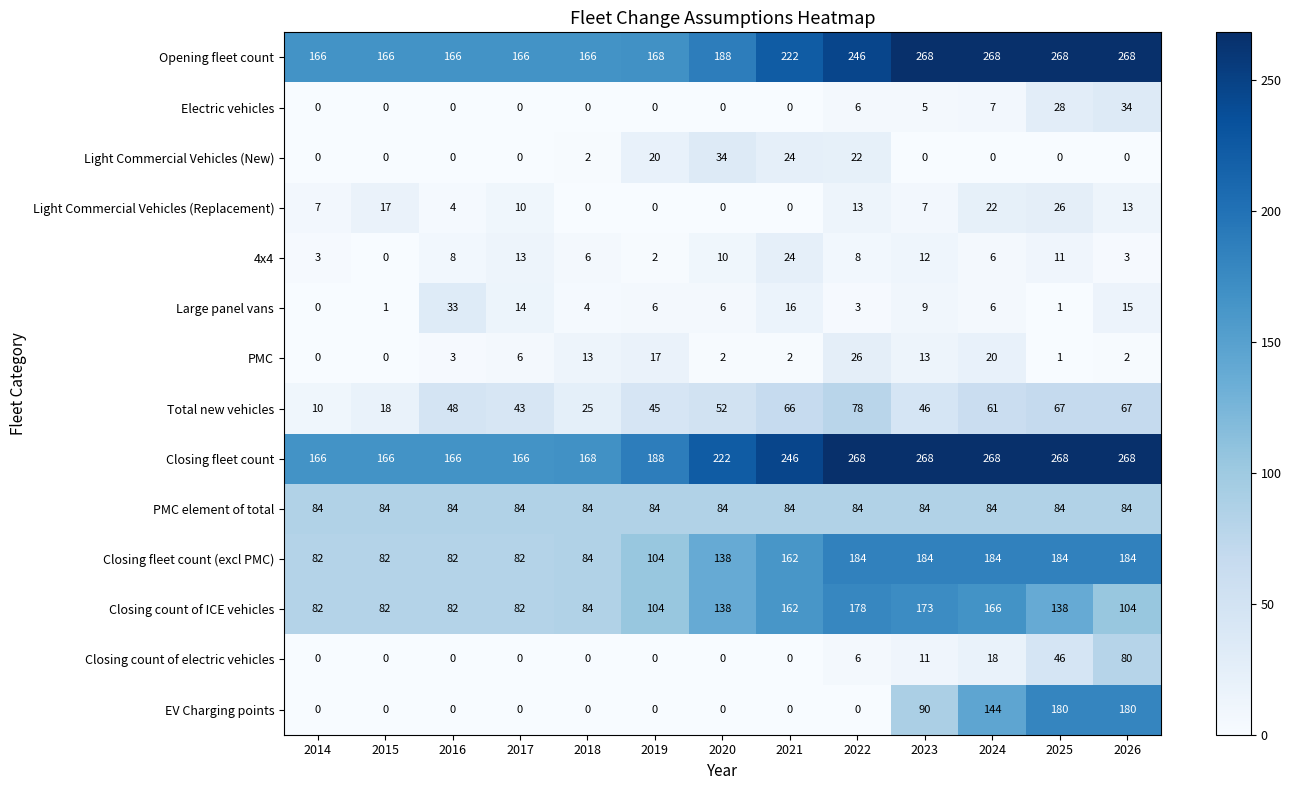

What is the difference between the highest and lowest values at 2016?

166